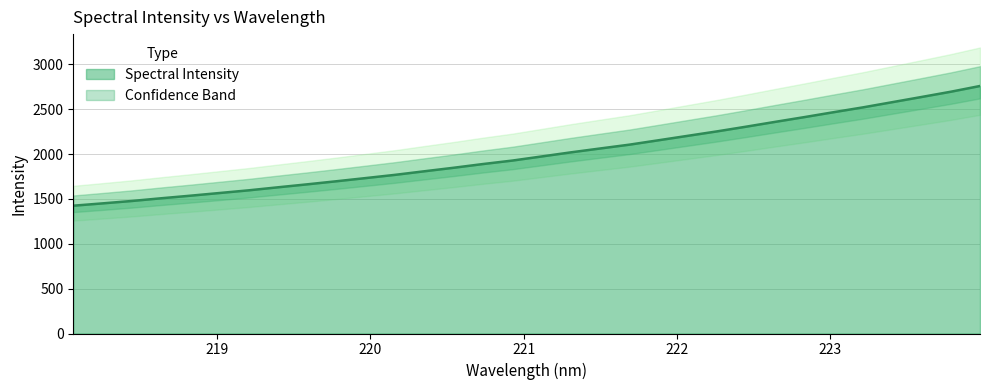

True or false: the data shows 432.4 at 221.3083.

False